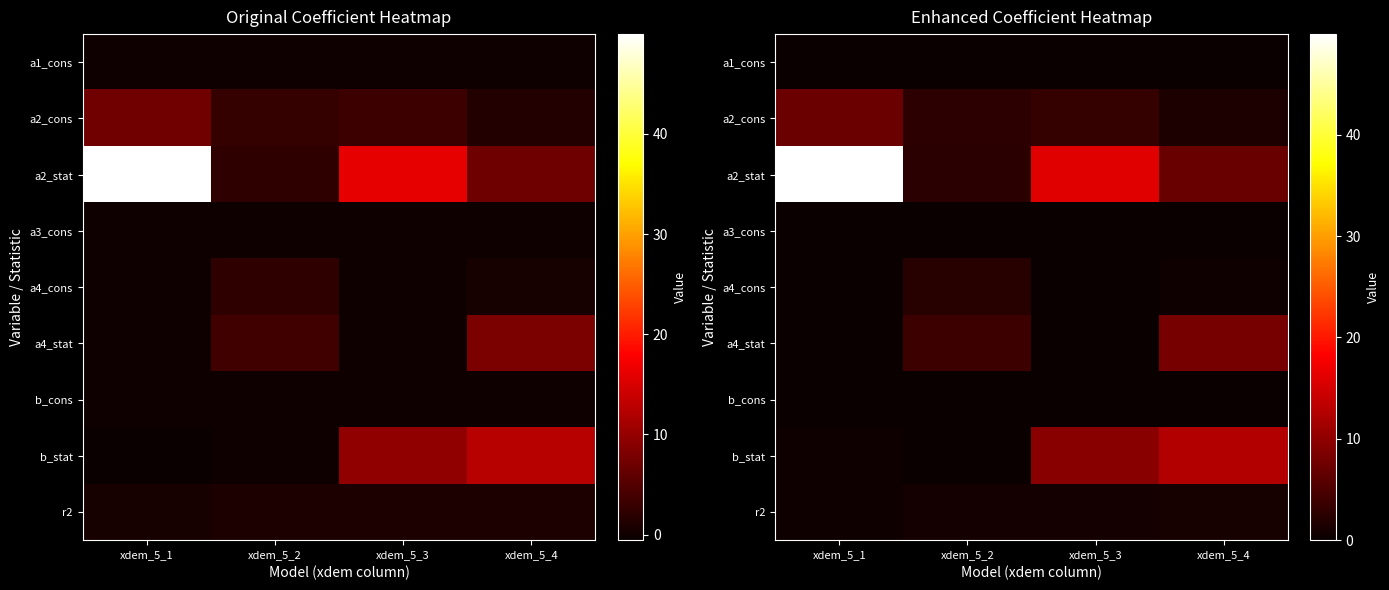

How many series are shown in this chart?

9